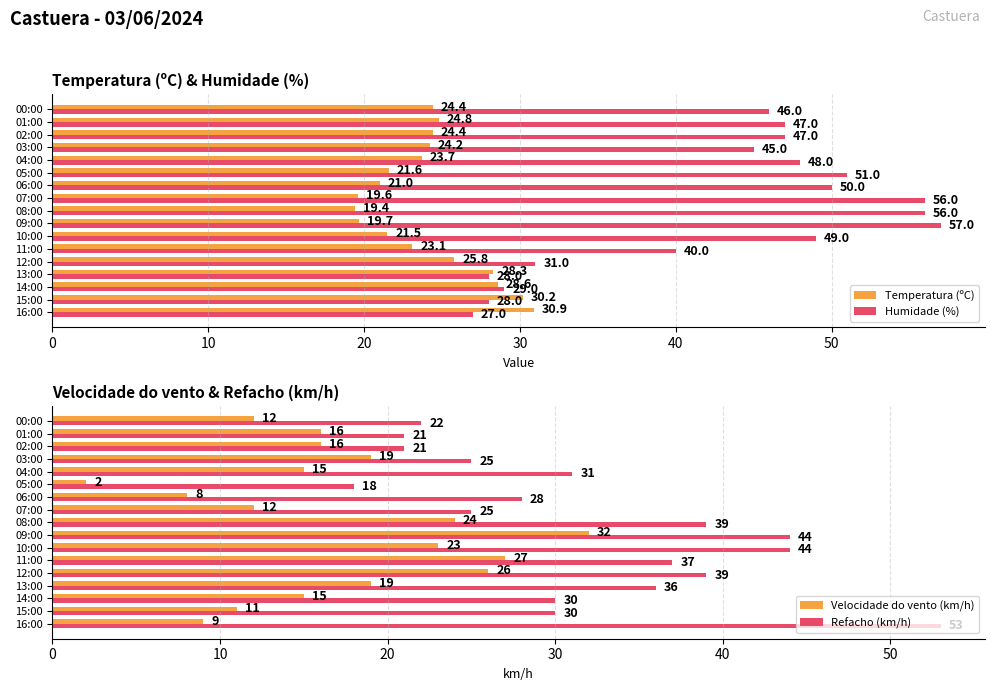

What is the sum of the Velocidade do vento (km/h) values at 13:00 and 10:00?

42